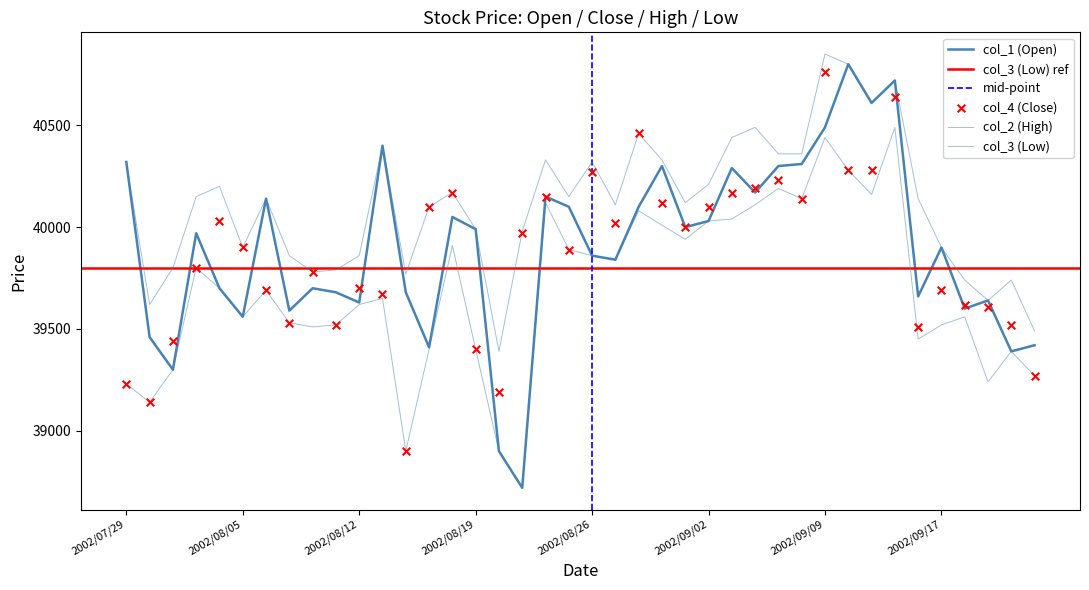

What are all the series names shown in the legend?

col_1, col_4, col_2, col_3